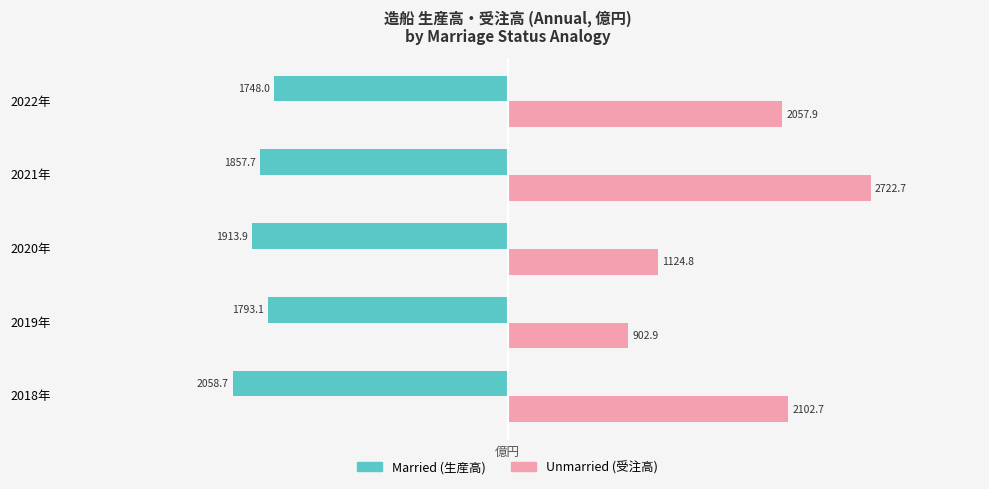

What is the difference between the highest and lowest values at 2020年?

3038.7